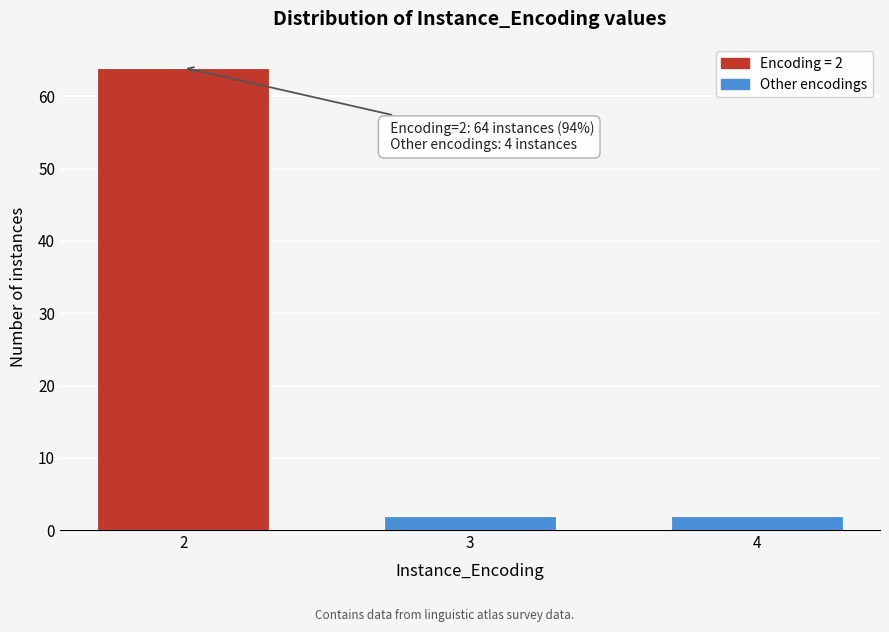

Reading left to right, extract all data points from this chart.

2=64	3=2	4=2